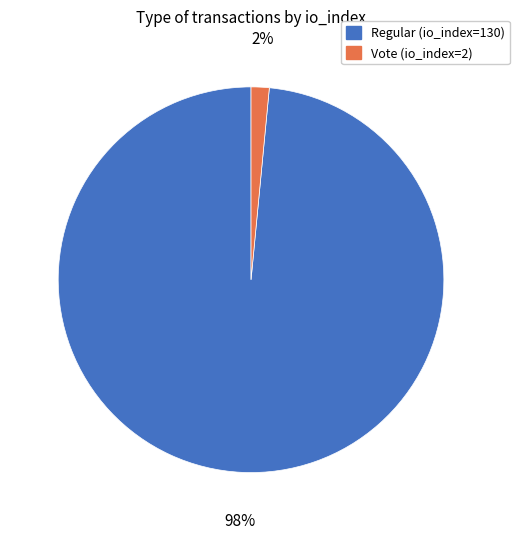

To the nearest percent, what portion does Regular (io_index=130) represent?

98%